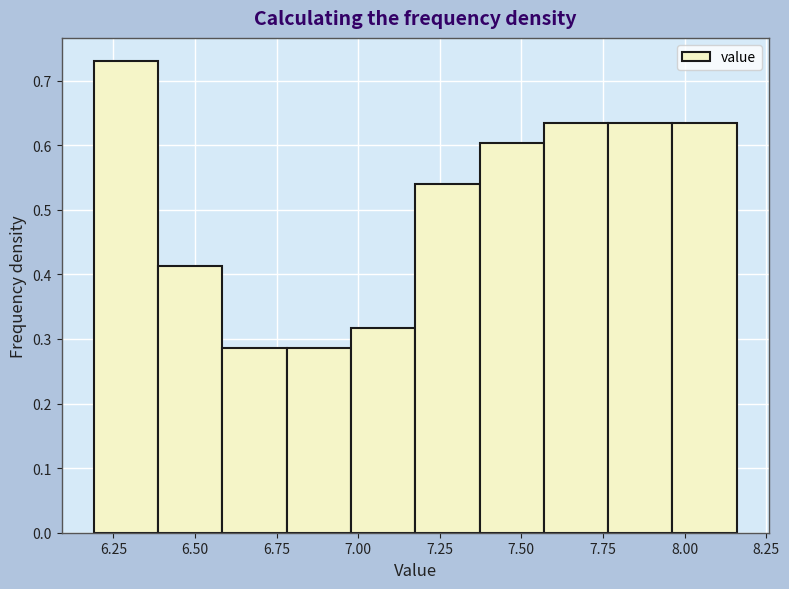

Read against the x-axis, roughly where is the centre of the tallest bar?

6.30